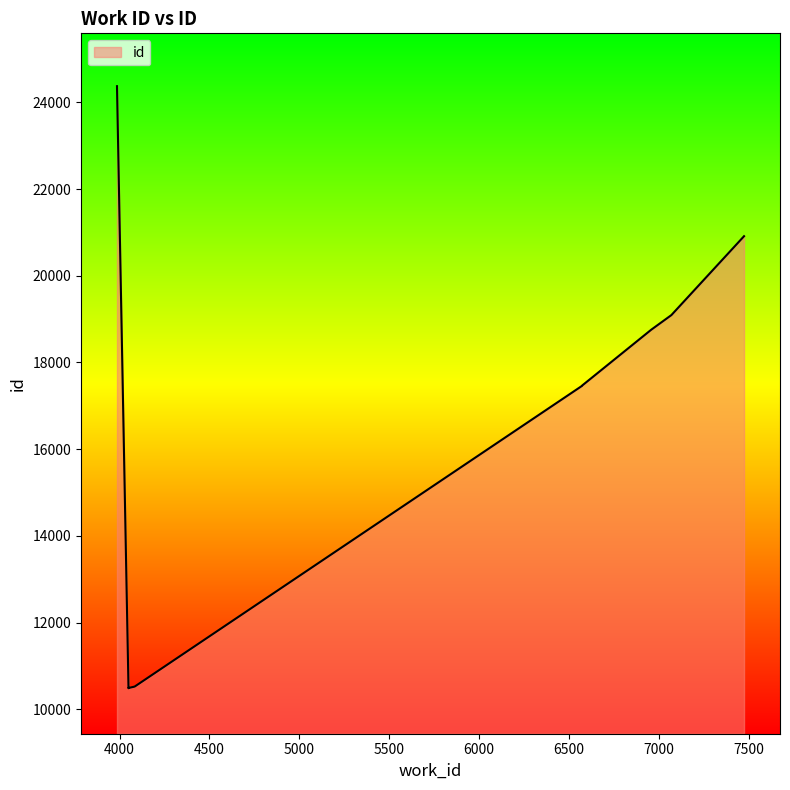

List the labels in order of value, largest first.

3986, 7473, 7069, 6957, 6572, 6572, 4085, 4080, 4050, 4050